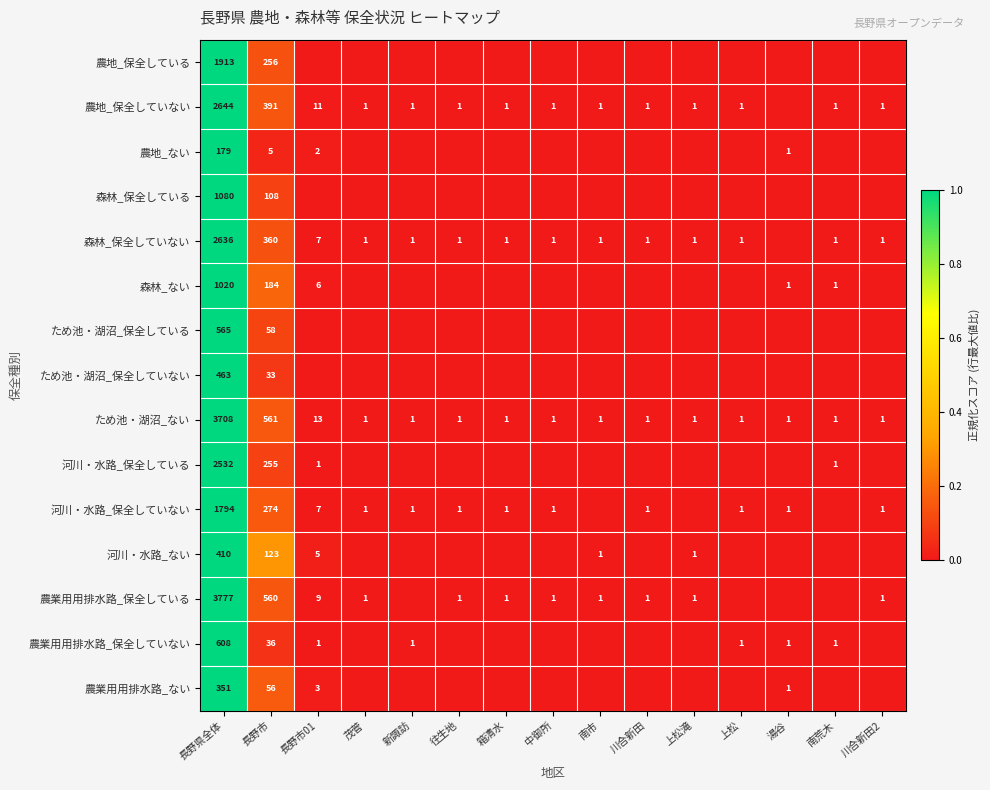

Rank the series at 長野県全体 from lowest to highest value.

農地_ない, 農業用用排水路_ない, 河川・水路_ない, ため池・湖沼_保全していない, ため池・湖沼_保全している, 農業用用排水路_保全していない, 森林_ない, 森林_保全している, 河川・水路_保全していない, 農地_保全している, 河川・水路_保全している, 森林_保全していない, 農地_保全していない, ため池・湖沼_ない, 農業用用排水路_保全している